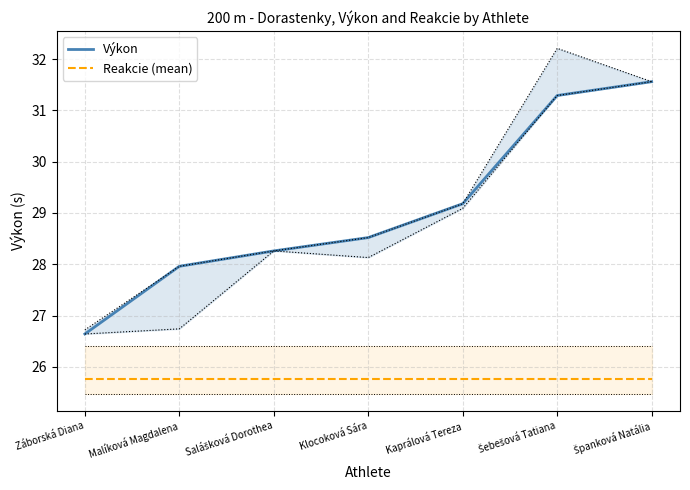

Which series has the largest range (max minus min)?

Výkon